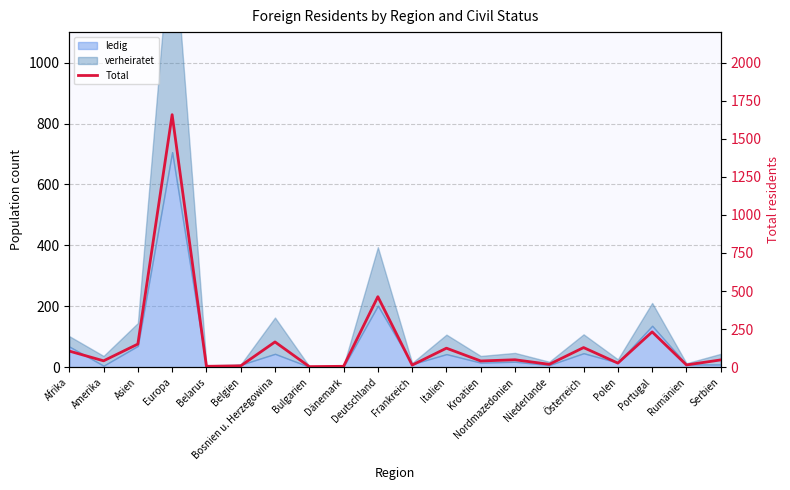

What is the greatest value displayed?

1658